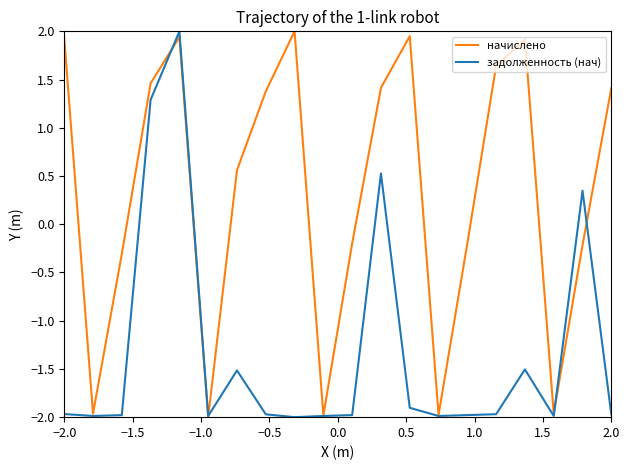

What is the sum of all начислено values?

6.8